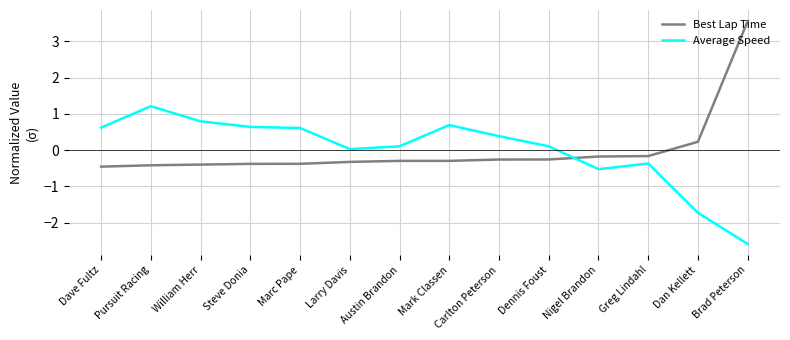

At which label is Best Lap Time closest to 1?

Dan Kellett